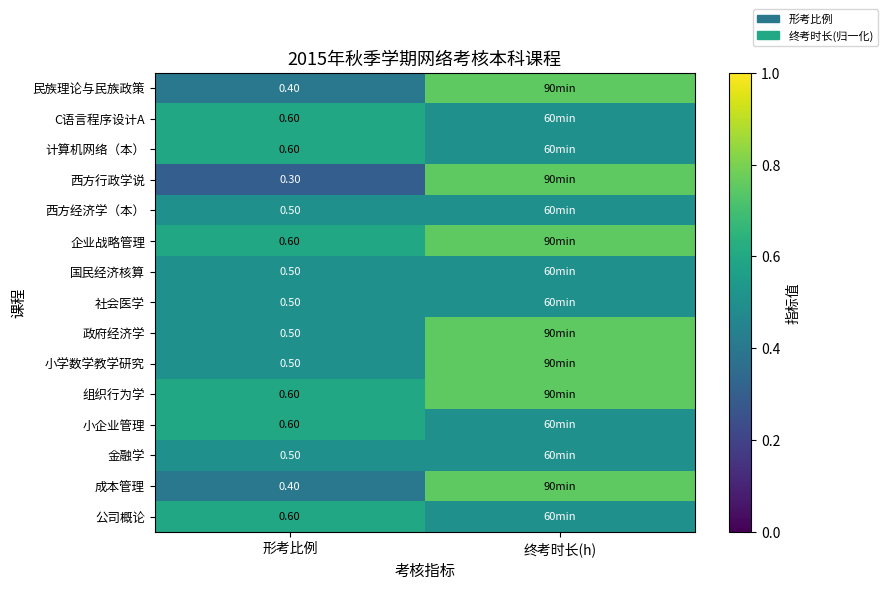

How many distinct data groups are displayed?

15